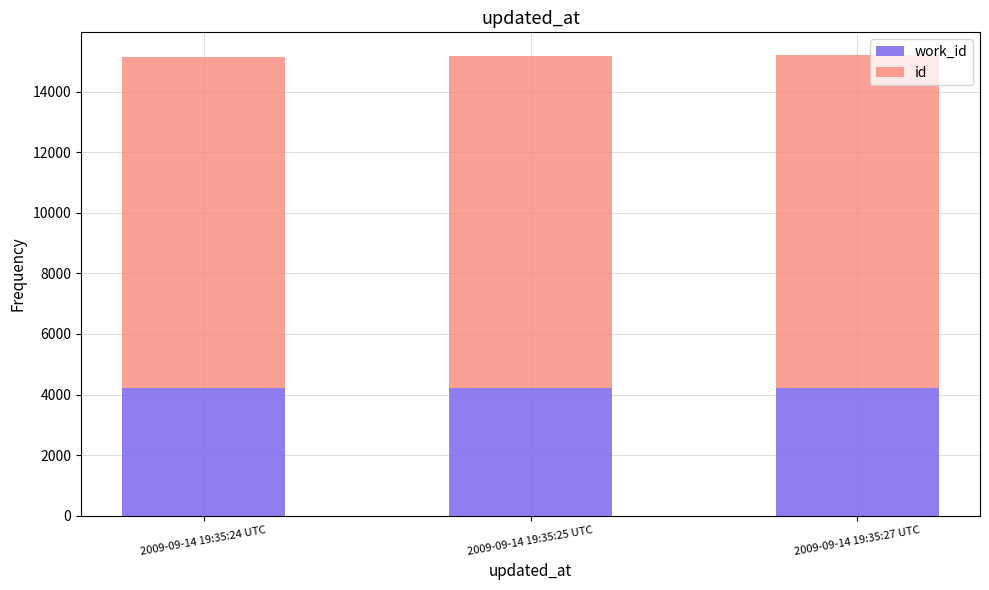

What is the total value across all series at 2009-09-14 19:35:27 UTC?

15195